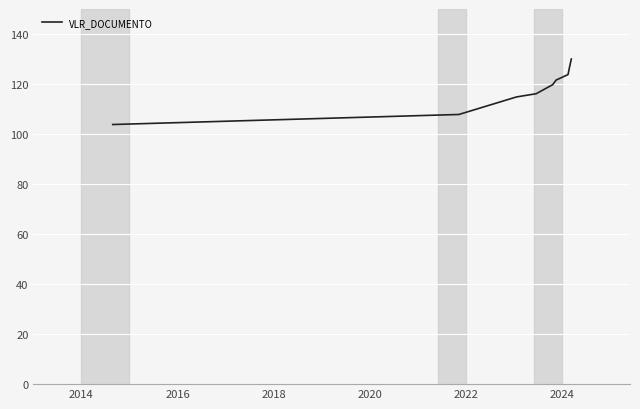

How many values are below 119?

4